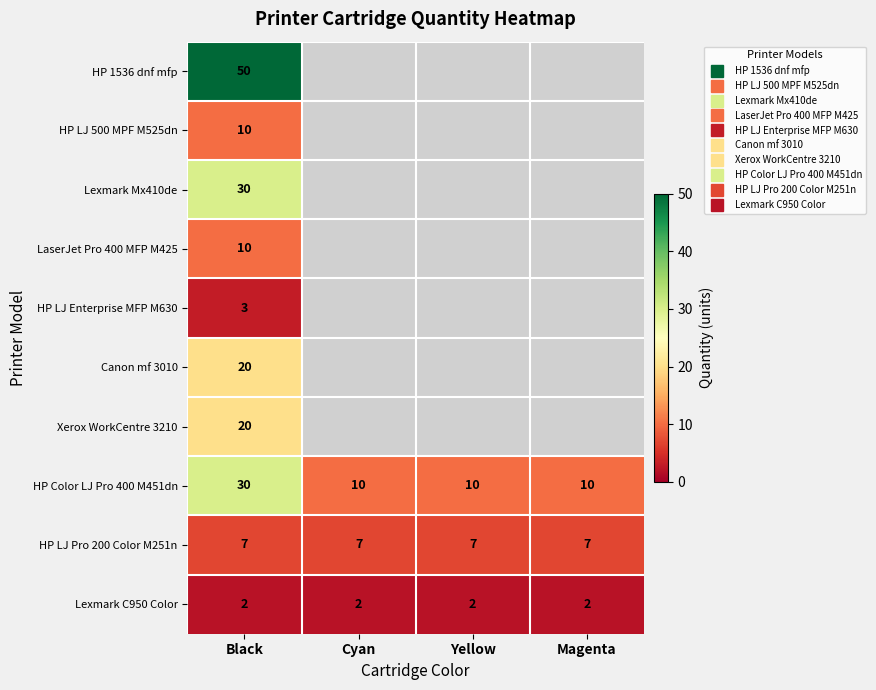

Is the value of HP LJ 500 MPF M525dn at Yellow greater than the value of HP LJ Enterprise MFP M630 at Cyan?

No